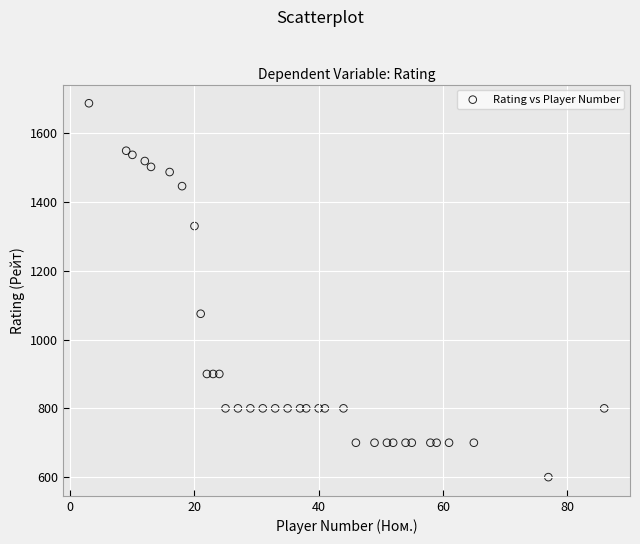

What is the range of Y values (max minus min)?

1087